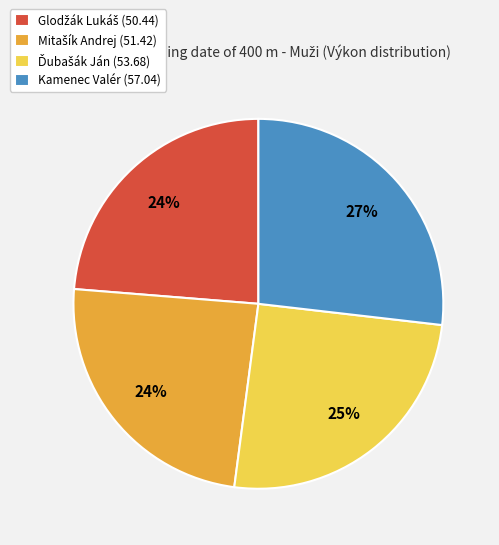

To the nearest percent, what portion does Kamenec Valér (57.04) represent?

27%